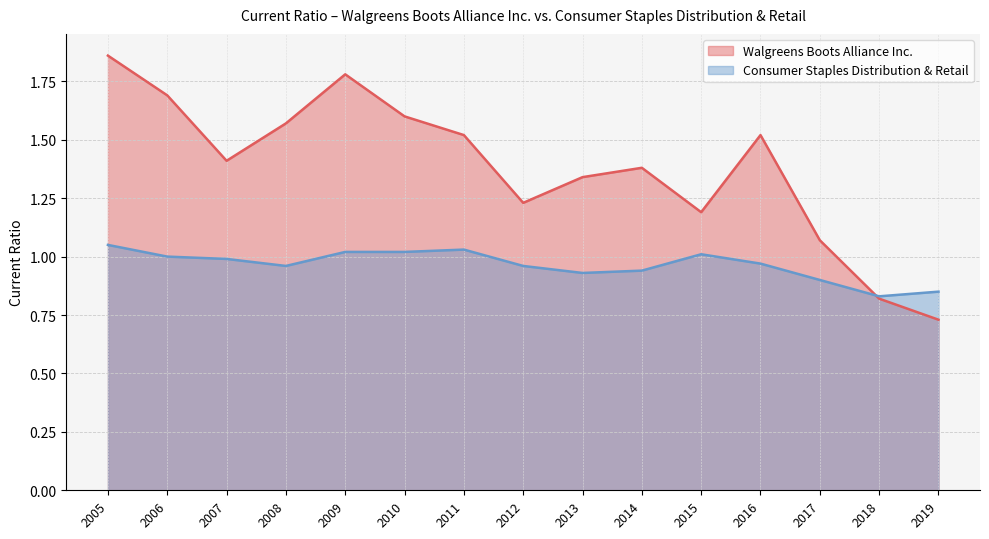

Between 2011 and 2013, which series saw the biggest shift?

Walgreens Boots Alliance Inc.